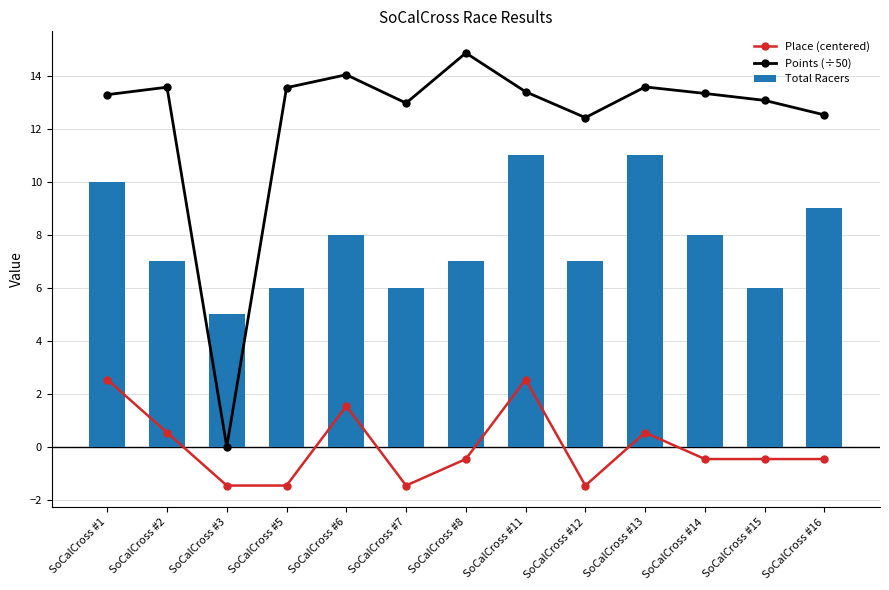

What is the approximate value of Points (÷50) at SoCalCross #5?

13.6